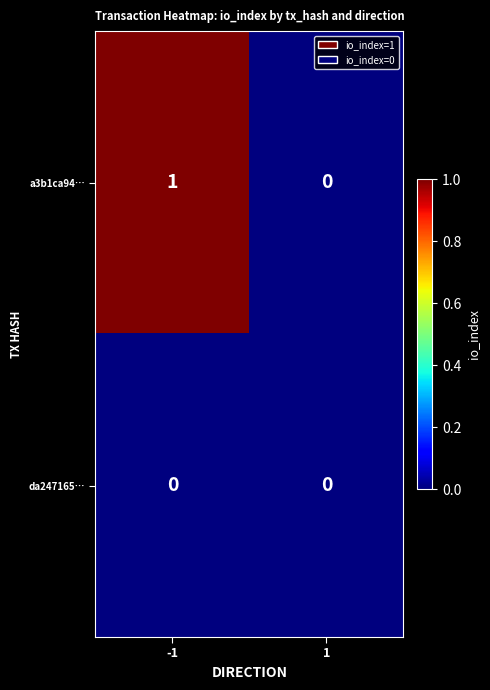

Which series has the largest range (max minus min)?

a3b1ca94…